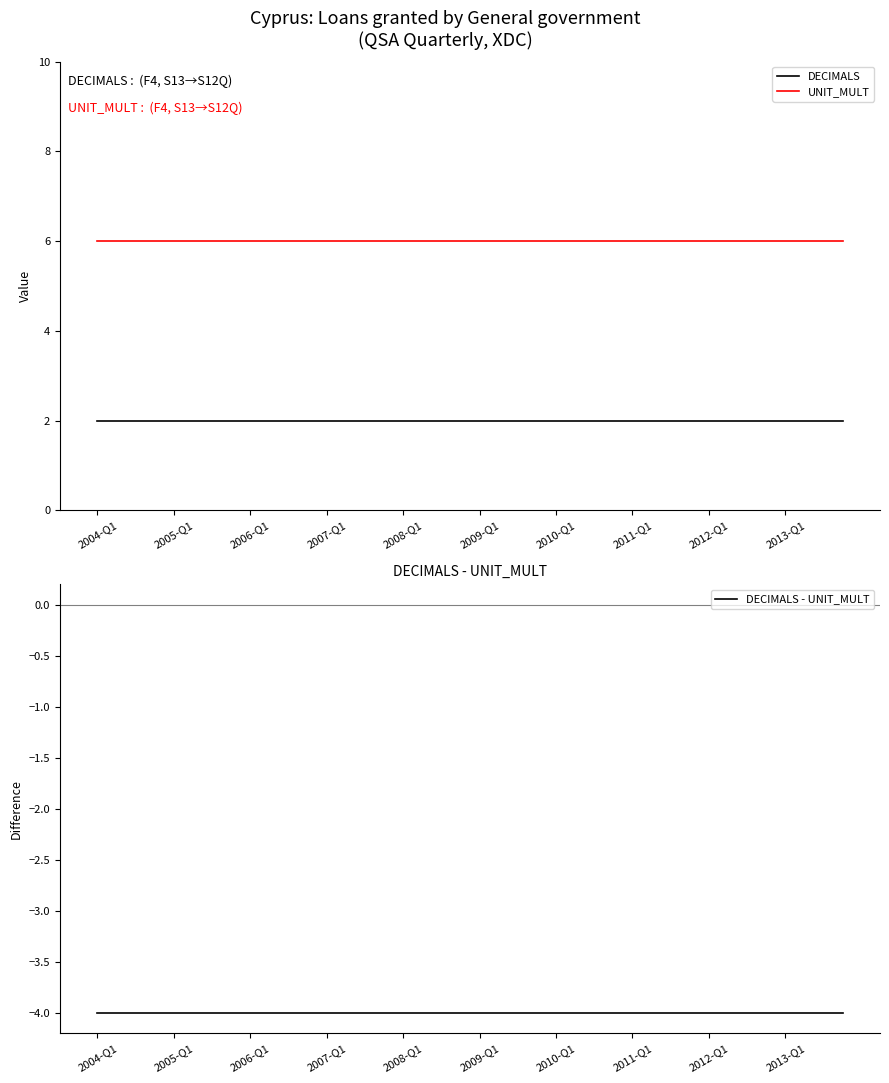

Where is UNIT_MULT nearest to the value 6?

2004-Q1